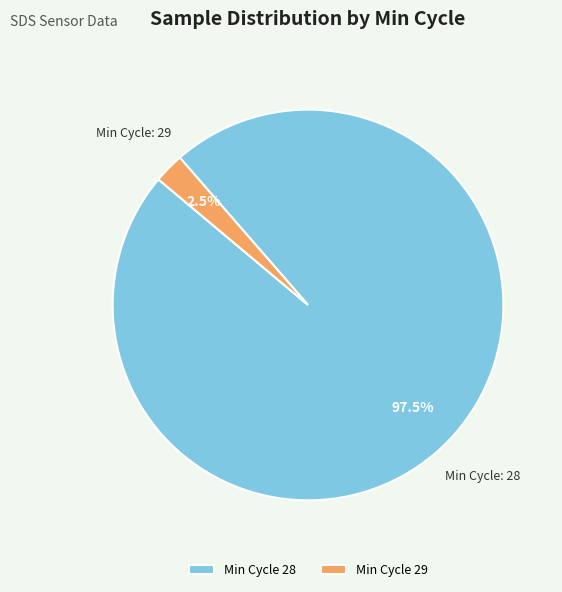

Rank the categories by value from lowest to highest.

Min Cycle 29, Min Cycle 28